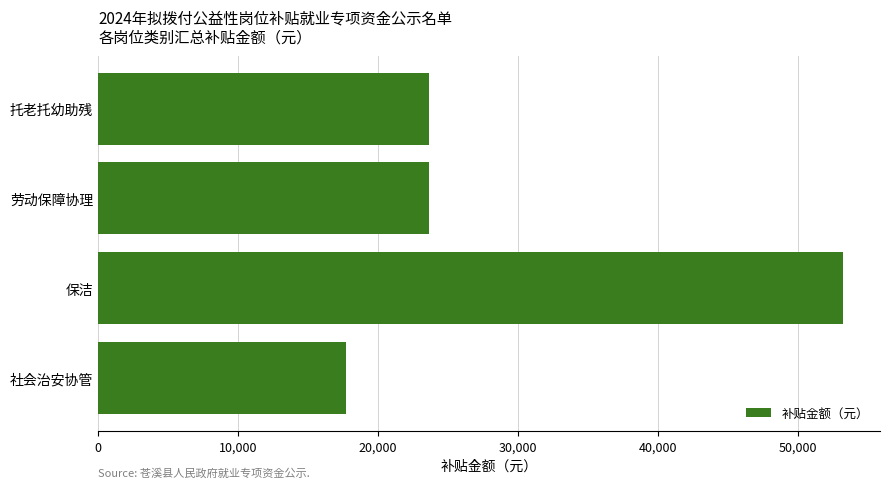

Reading bottom to top, extract all data points from this chart.

17730	53190	23640	23640